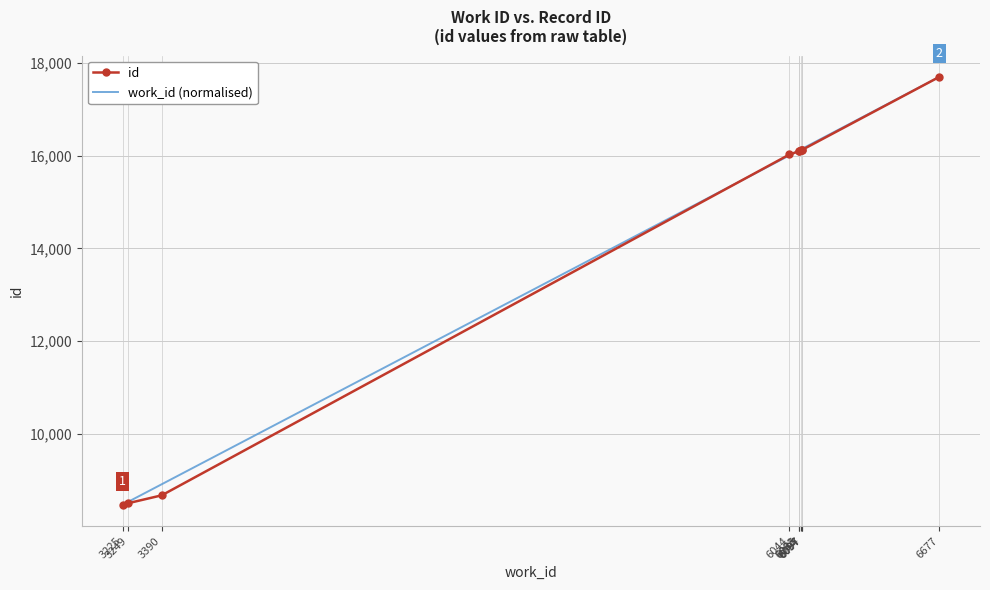

At which label is id closest to 13085?

6044